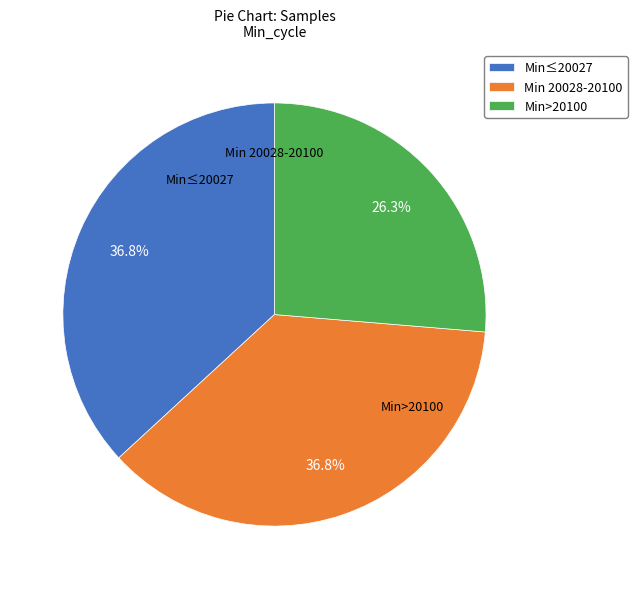

Which slice is the smallest?

Min>20100